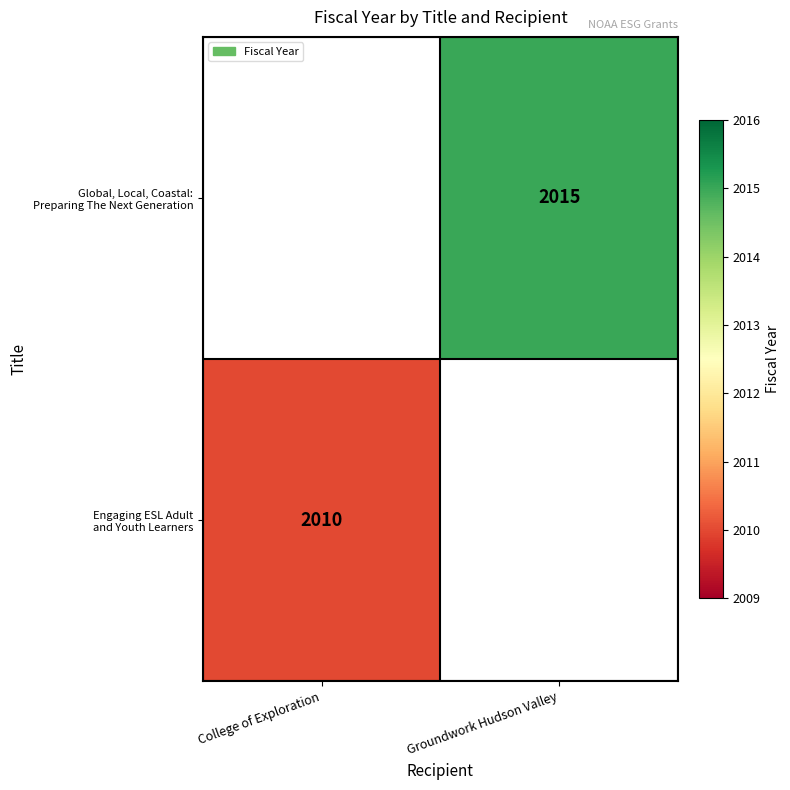

At which category does the chart reach its peak across all series?

Groundwork Hudson Valley